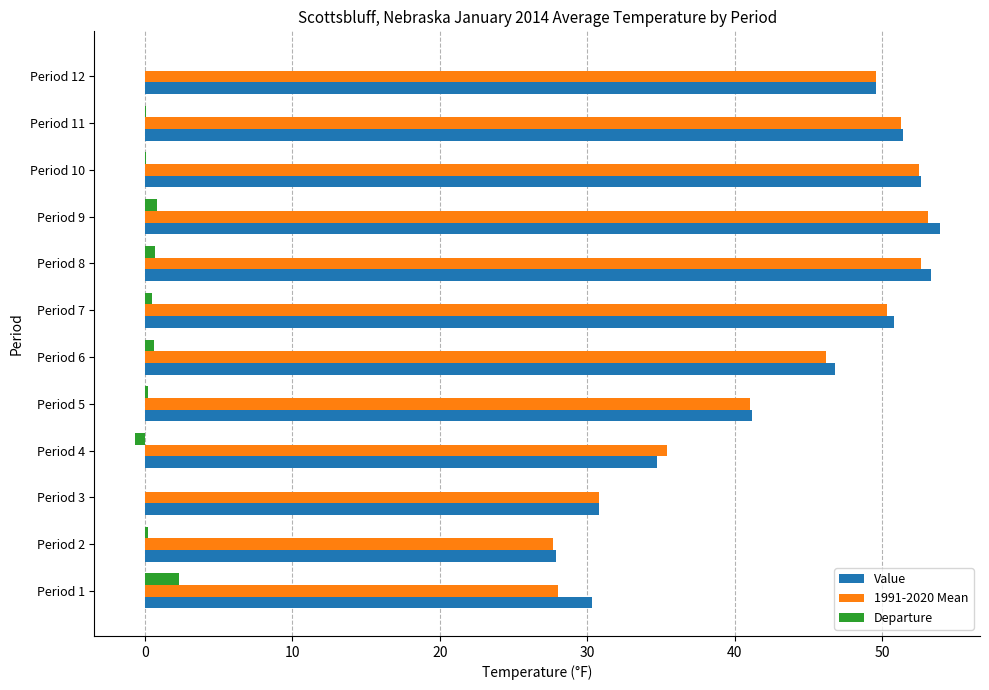

What is the total value across all series at Period 3?

61.6